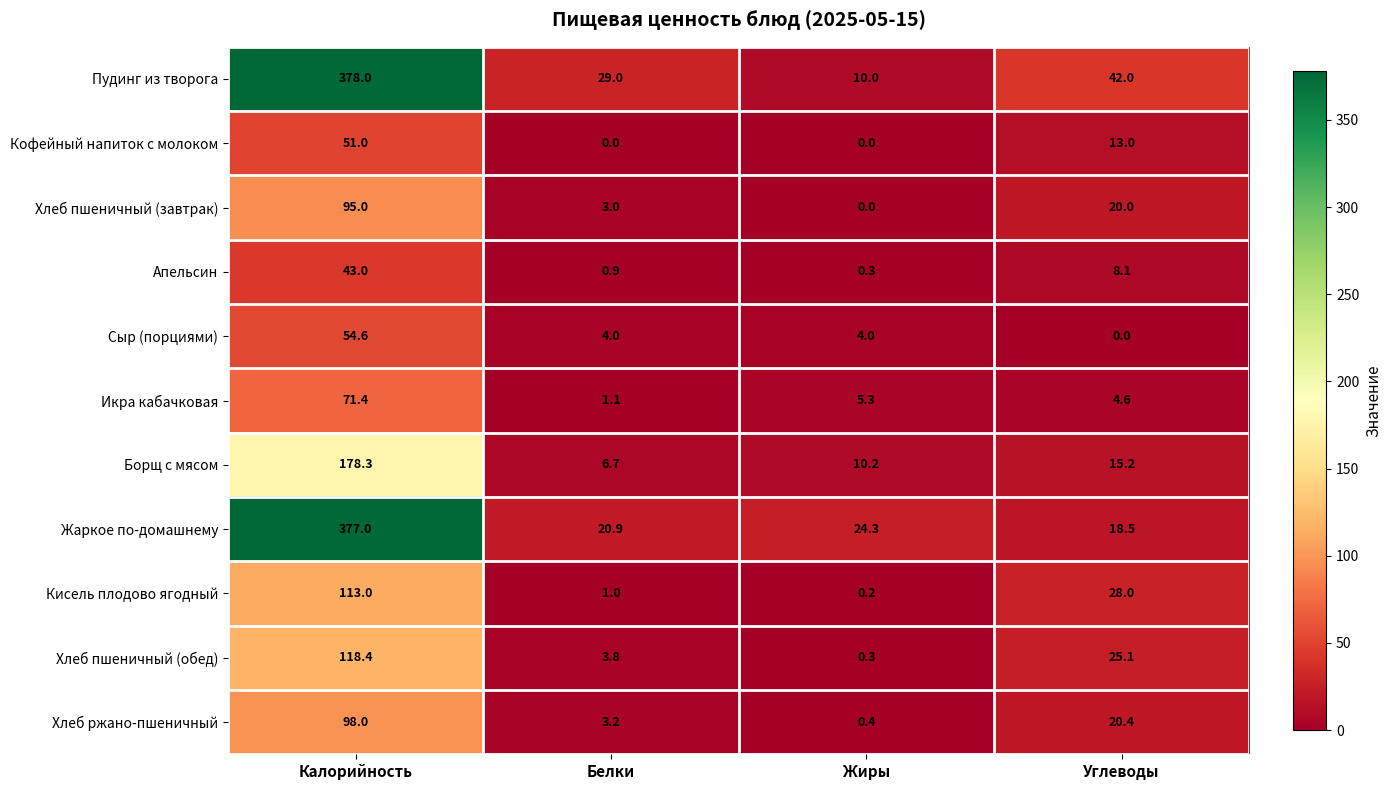

Which label corresponds to the largest value in the chart?

Калорийность